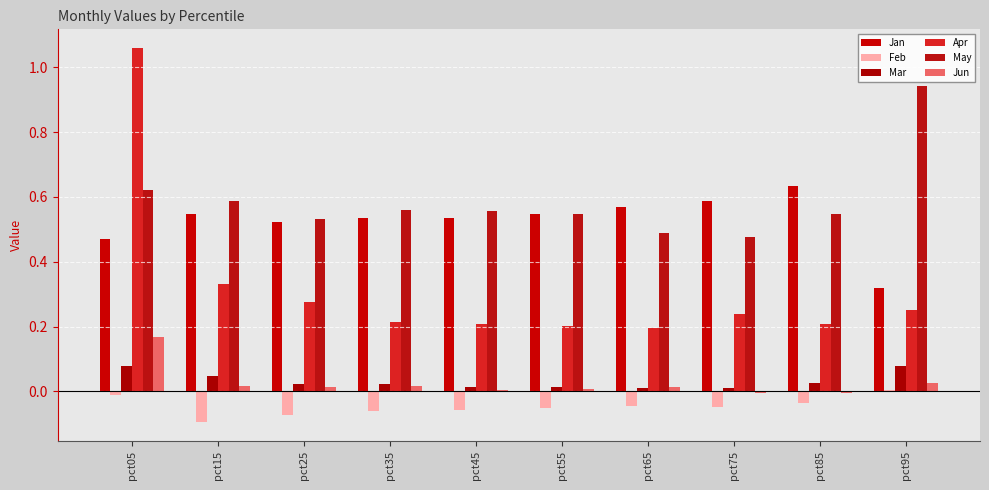

Reading left to right, what are all the values shown in this chart?

Jan: pct05=0.5	pct15=0.5	pct25=0.5	pct35=0.5	pct45=0.5	pct55=0.5	pct65=0.6	pct75=0.6	pct85=0.6	pct95=0.3
Feb: pct05=-0.0	pct15=-0.1	pct25=-0.1	pct35=-0.1	pct45=-0.1	pct55=-0.1	pct65=-0.0	pct75=-0.0	pct85=-0.0	pct95=0.0
Mar: pct05=0.1	pct15=0.0	pct25=0.0	pct35=0.0	pct45=0.0	pct55=0.0	pct65=0.0	pct75=0.0	pct85=0.0	pct95=0.1
Apr: pct05=1.1	pct15=0.3	pct25=0.3	pct35=0.2	pct45=0.2	pct55=0.2	pct65=0.2	pct75=0.2	pct85=0.2	pct95=0.3
May: pct05=0.6	pct15=0.6	pct25=0.5	pct35=0.6	pct45=0.6	pct55=0.5	pct65=0.5	pct75=0.5	pct85=0.5	pct95=0.9
Jun: pct05=0.2	pct15=0.0	pct25=0.0	pct35=0.0	pct45=0.0	pct55=0.0	pct65=0.0	pct75=-0.0	pct85=-0.0	pct95=0.0